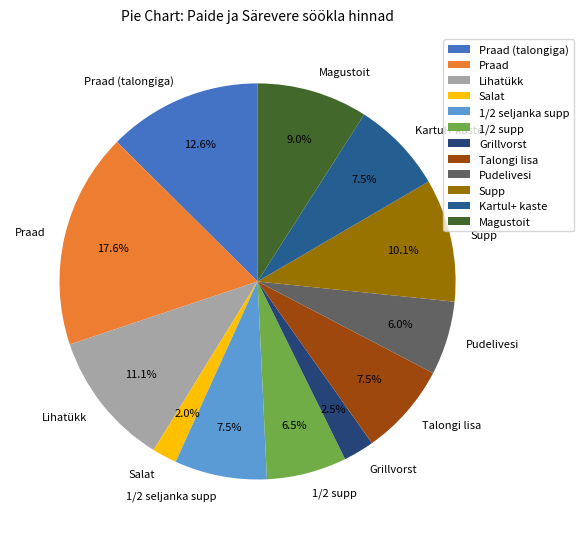

Which has a higher value, Magustoit or Praad (talongiga)?

Praad (talongiga)